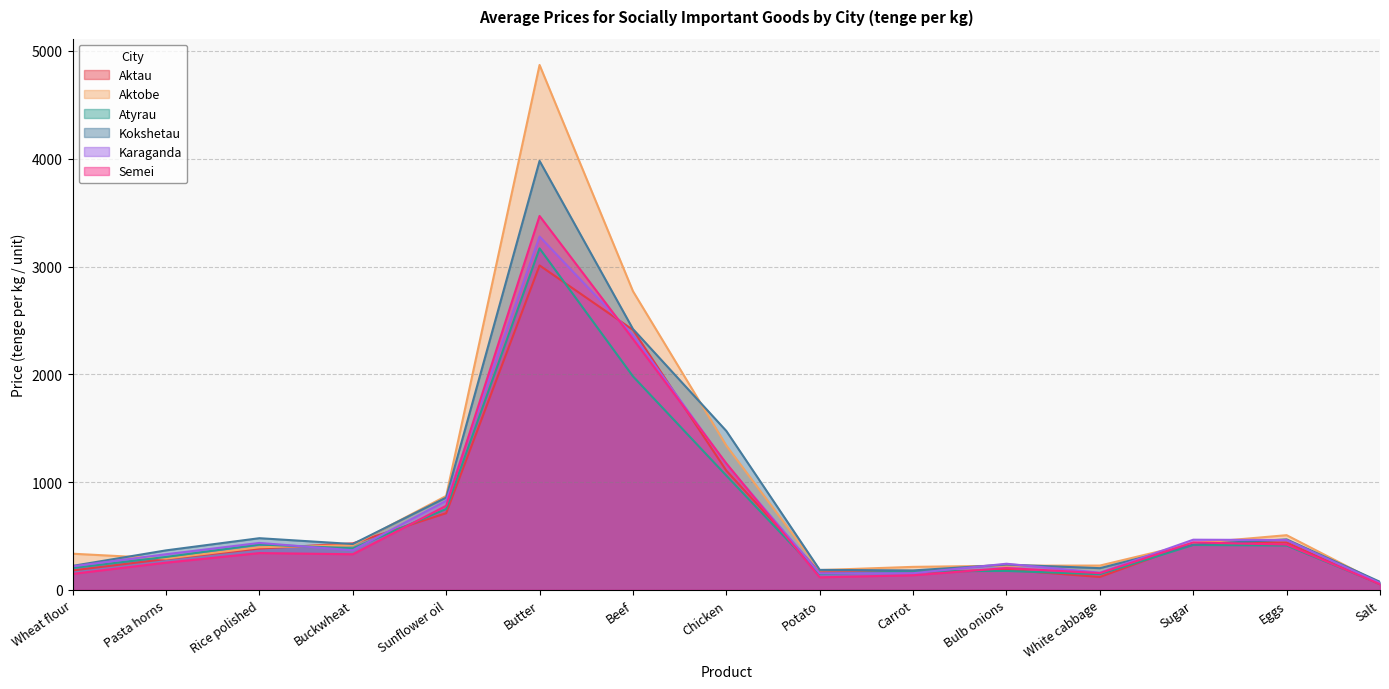

What position from the left is Butter?

6